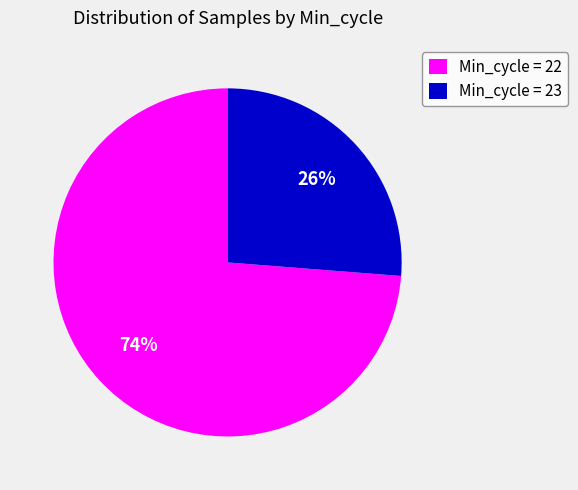

Which category has the biggest portion of the pie?

Min_cycle = 22